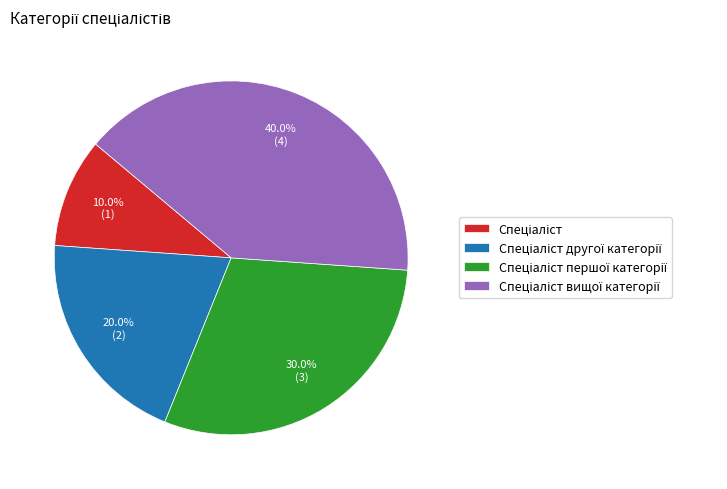

Does any single category account for the majority?

No